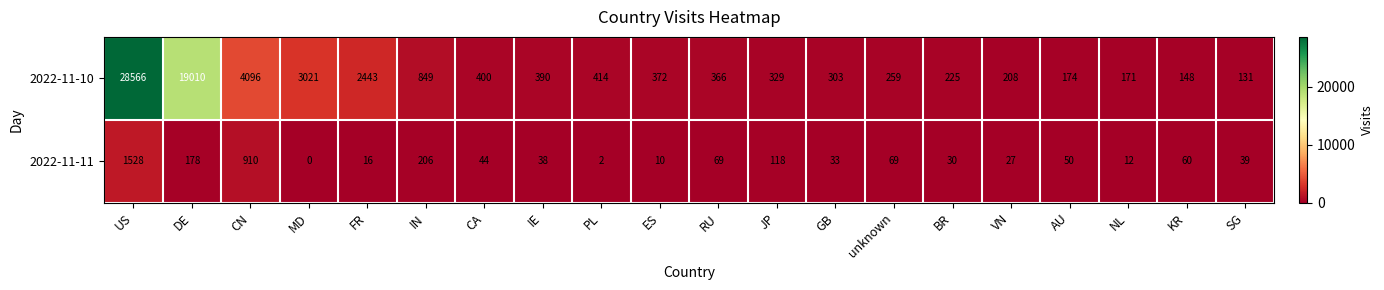

The 2022-11-11 series shows 14 at IE. True or false?

False